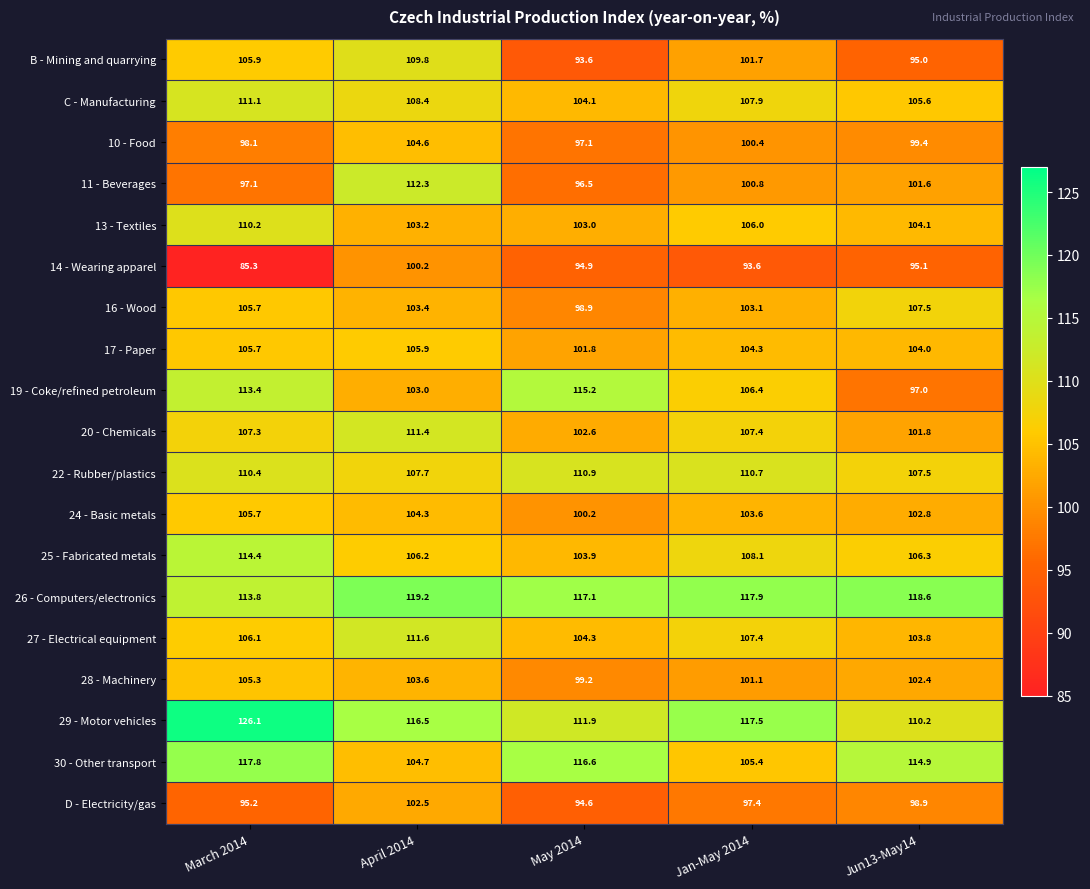

Rank the series by their maximum value, from lowest to highest.

14 - Wearing apparel, D - Electricity/gas, 10 - Food, 28 - Machinery, 24 - Basic metals, 17 - Paper, 16 - Wood, B - Mining and quarrying, 13 - Textiles, 22 - Rubber/plastics, C - Manufacturing, 20 - Chemicals, 27 - Electrical equipment, 11 - Beverages, 25 - Fabricated metals, 19 - Coke/refined petroleum, 30 - Other transport, 26 - Computers/electronics, 29 - Motor vehicles